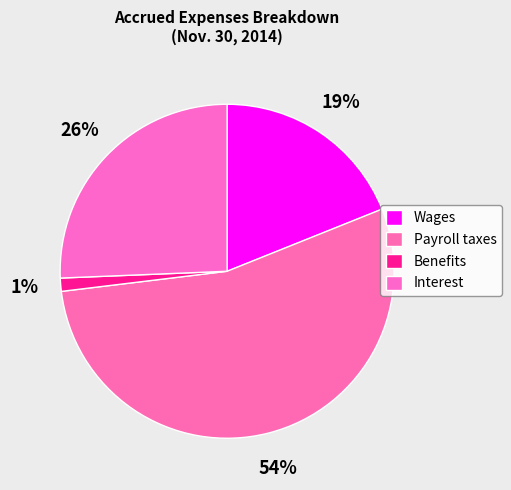

To the nearest percent, what percentage of the pie is Payroll taxes?

54%